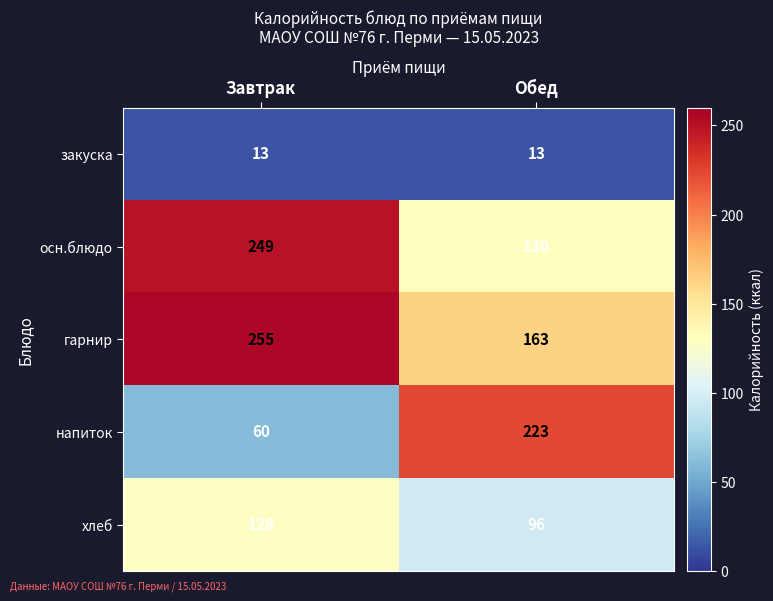

True or false: закуска has a value of 18 at Обед.

False